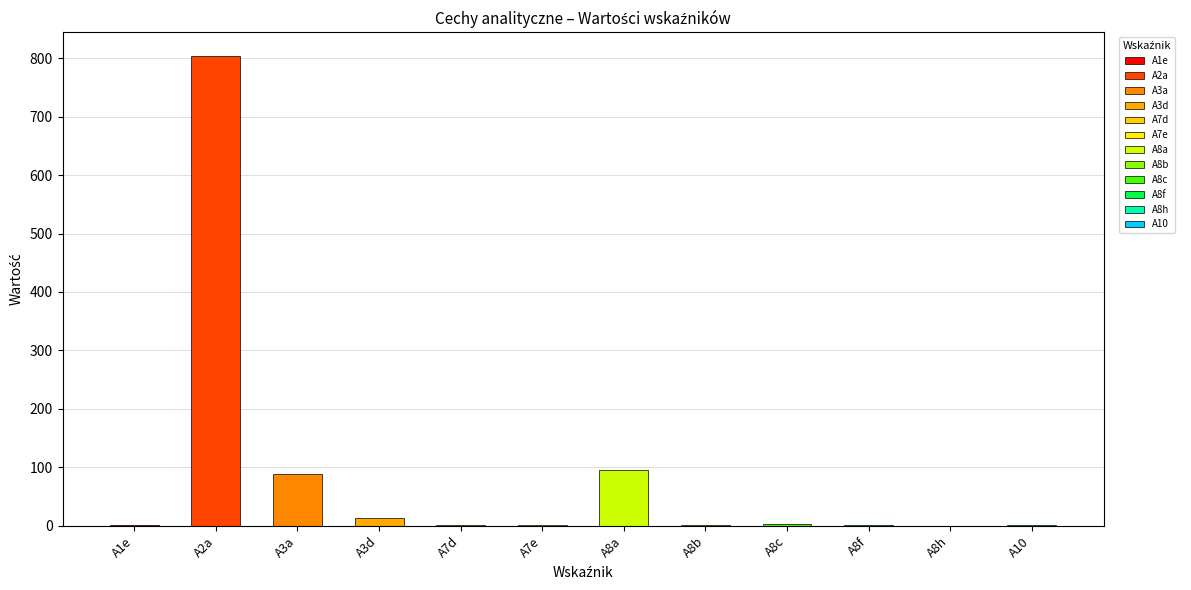

List the labels in order of value, largest first.

A2a, A8a, A3a, A3d, A8c, A10, A1e, A8f, A7d, A8b, A7e, A8h